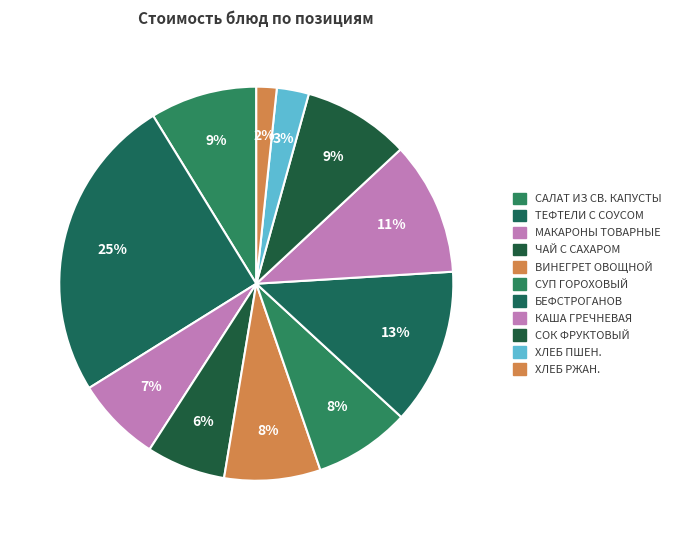

Count the number of slices in the pie.

11